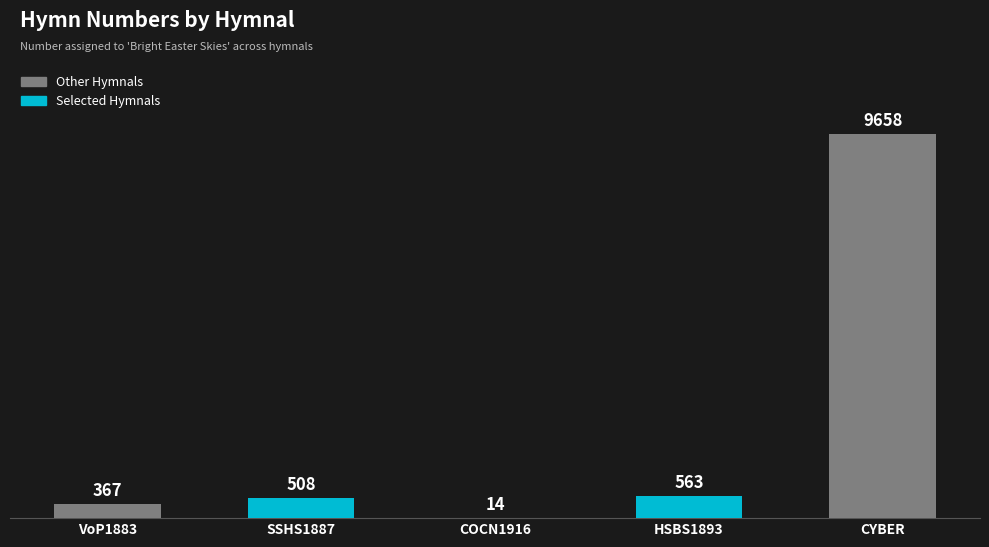

Which label corresponds to the largest value in the chart?

CYBER